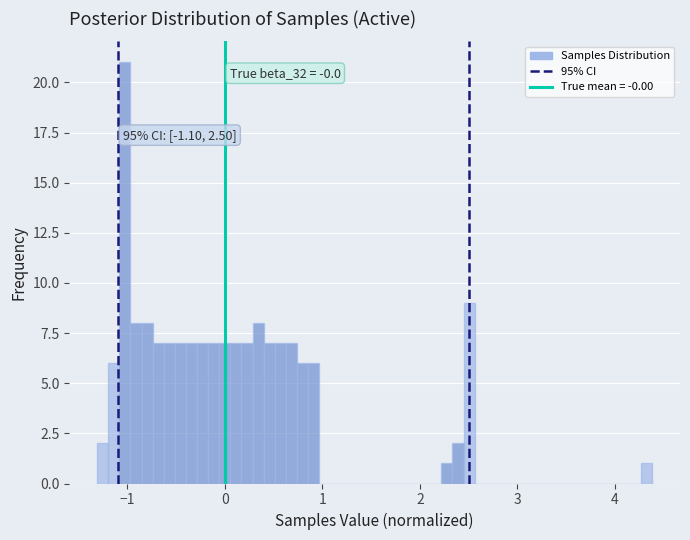

Around what value on the x-axis is the tallest bar? Give the approximate position of its centre, as read against the axis.

-1.0